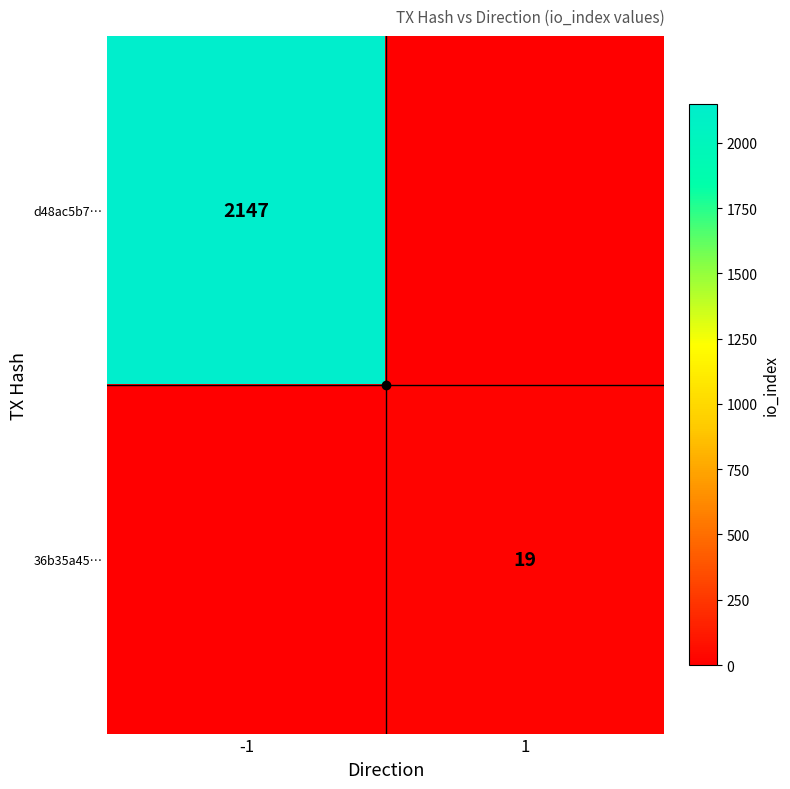

Count the d48ac5b7… values in the range 0 to 2147.

2